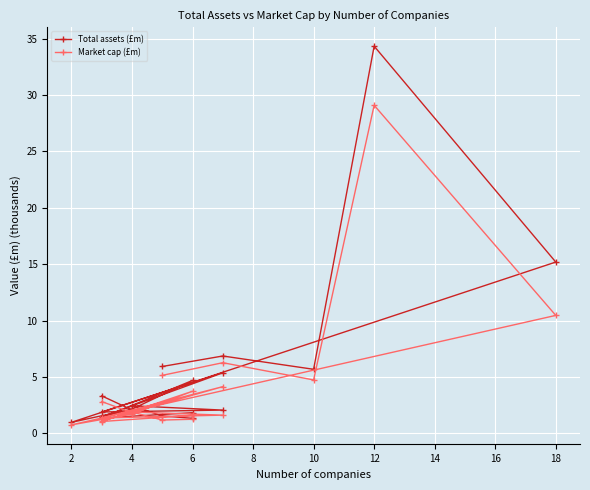

In Total assets (£m), how many points are higher than both neighbors (excluding endpoints)?

6